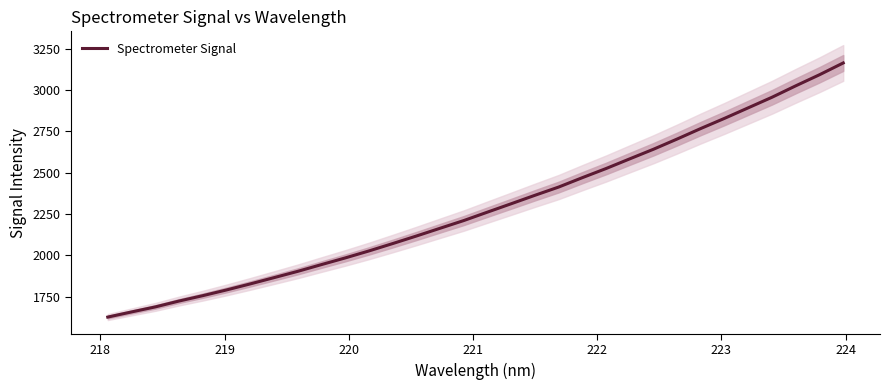

What is the maximum value for Spectrometer Signal?

3163.7